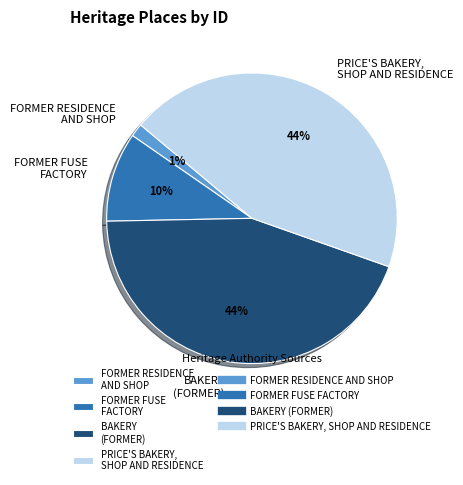

Is FORMER FUSE FACTORY the majority of the pie?

No